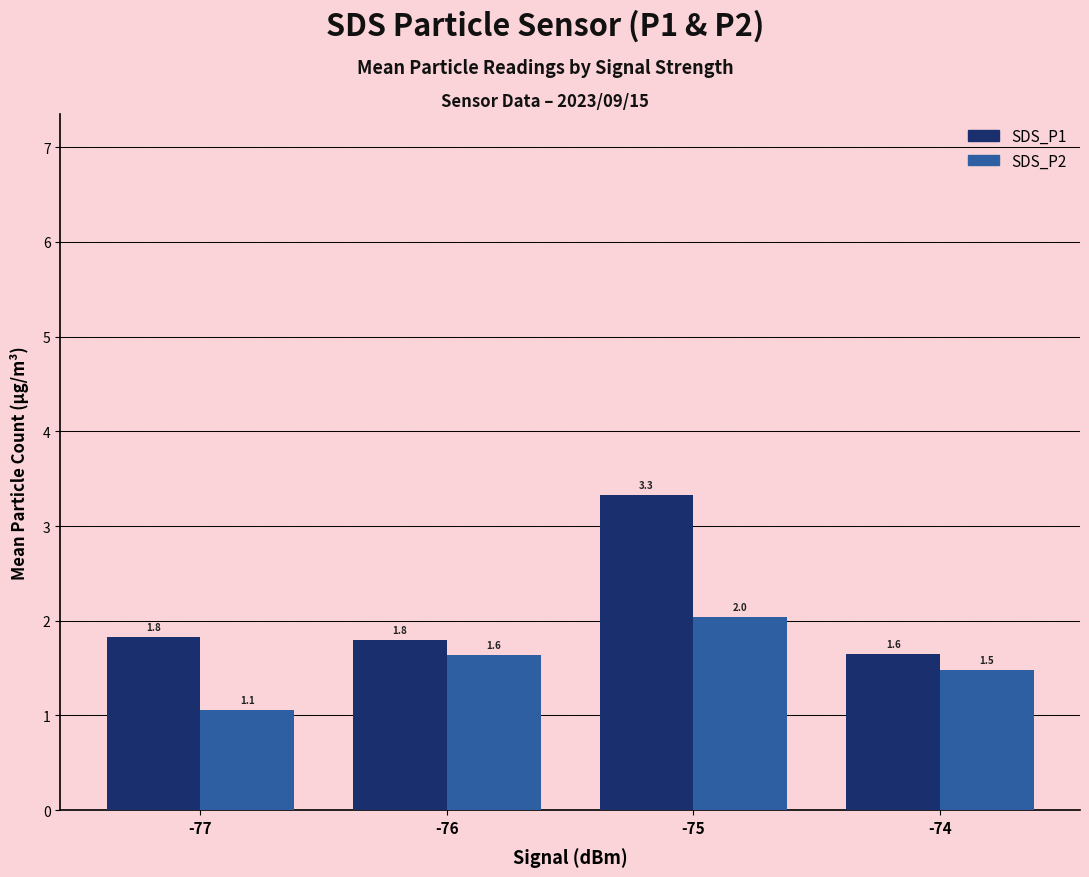

Which category has the highest value in the SDS_P1 series?

-75